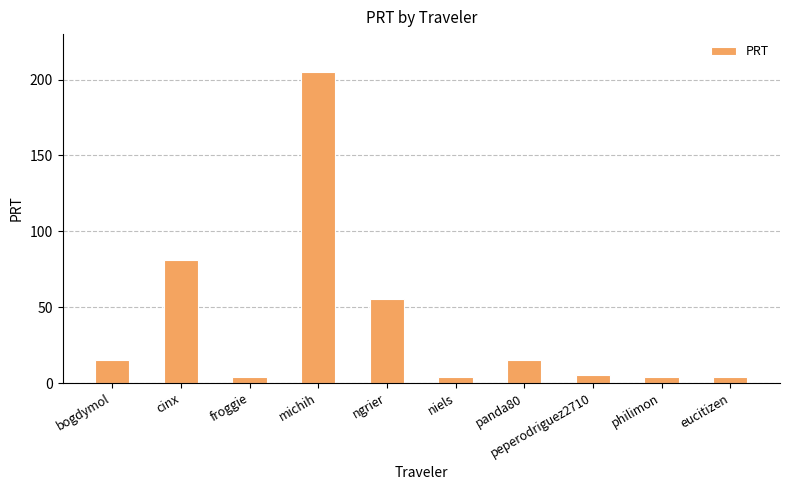

What is the value of the 10th bar from the left?

4.1